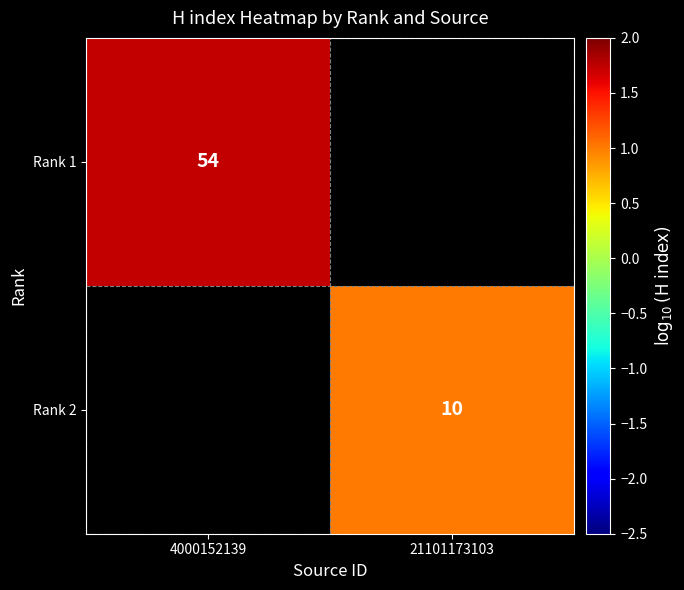

Count the number of categories in the chart.

2